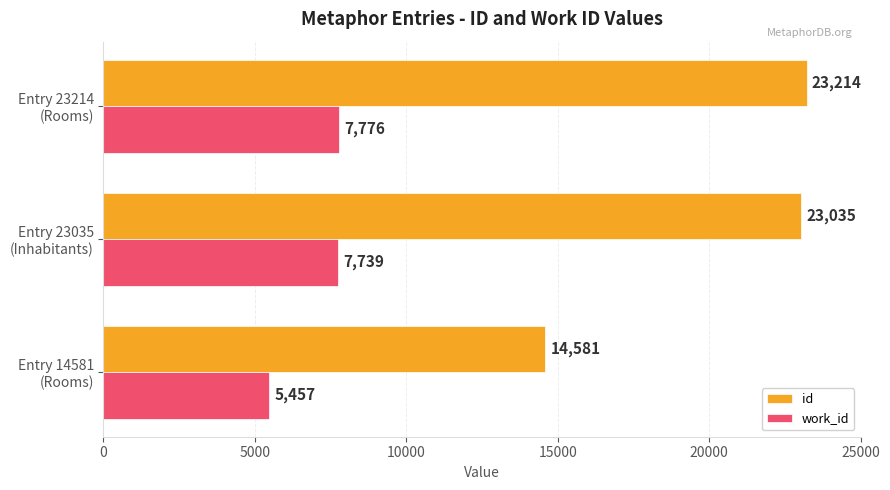

Which series has the widest spread of values?

id